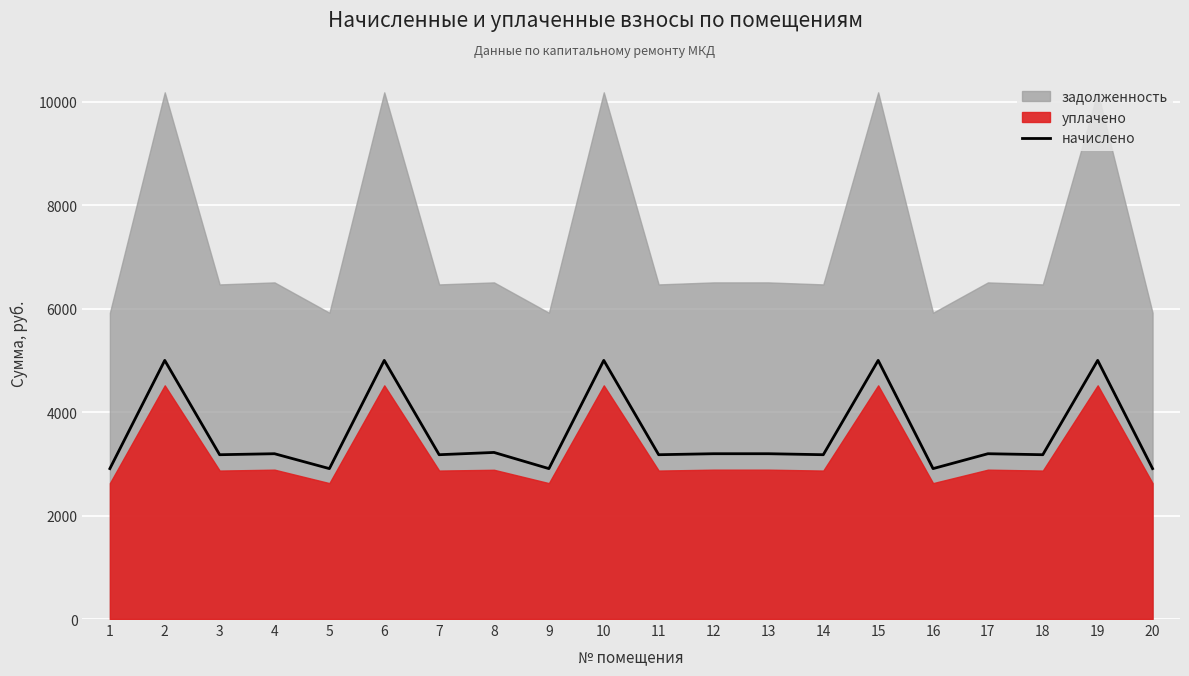

How many data points are less than 3196?

10